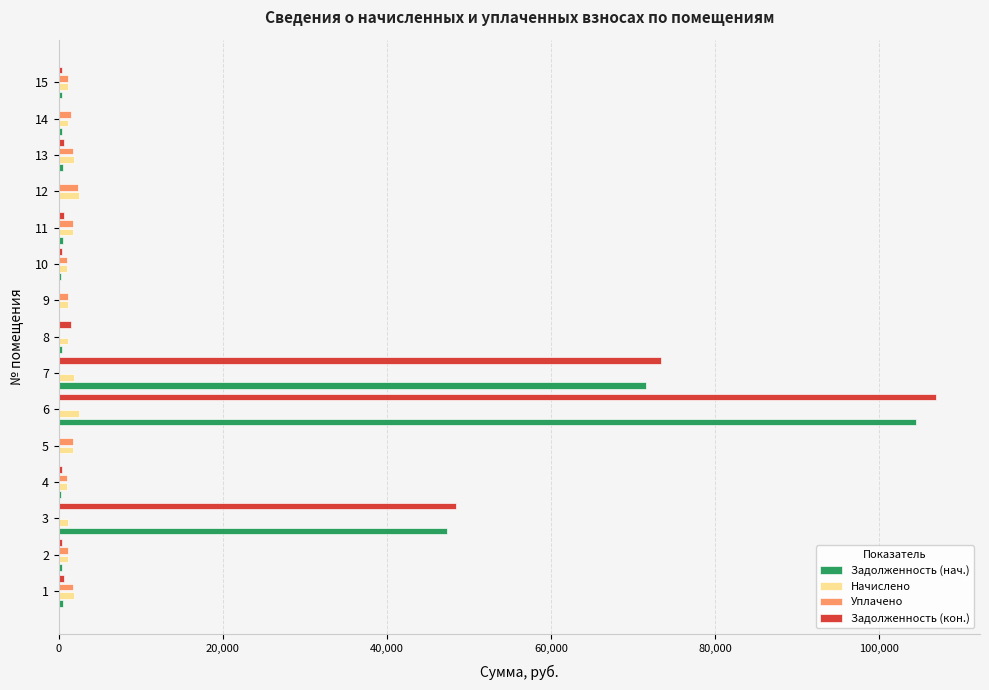

At which category is the sum across all series the highest?

6